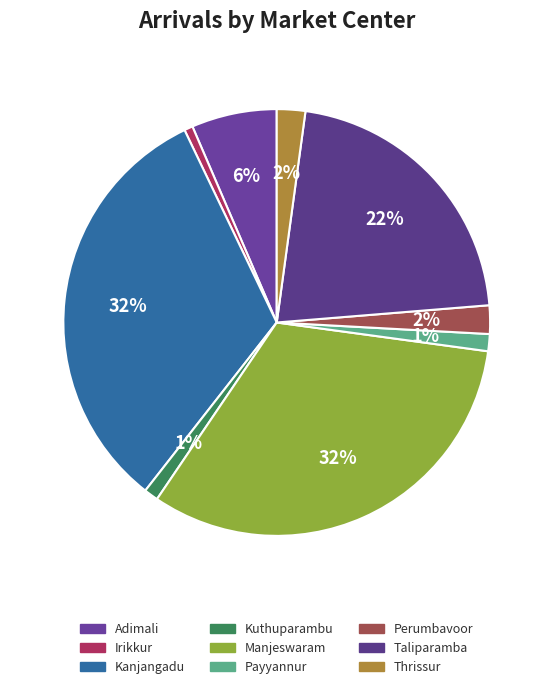

Does Taliparamba represent more than half of the total?

No